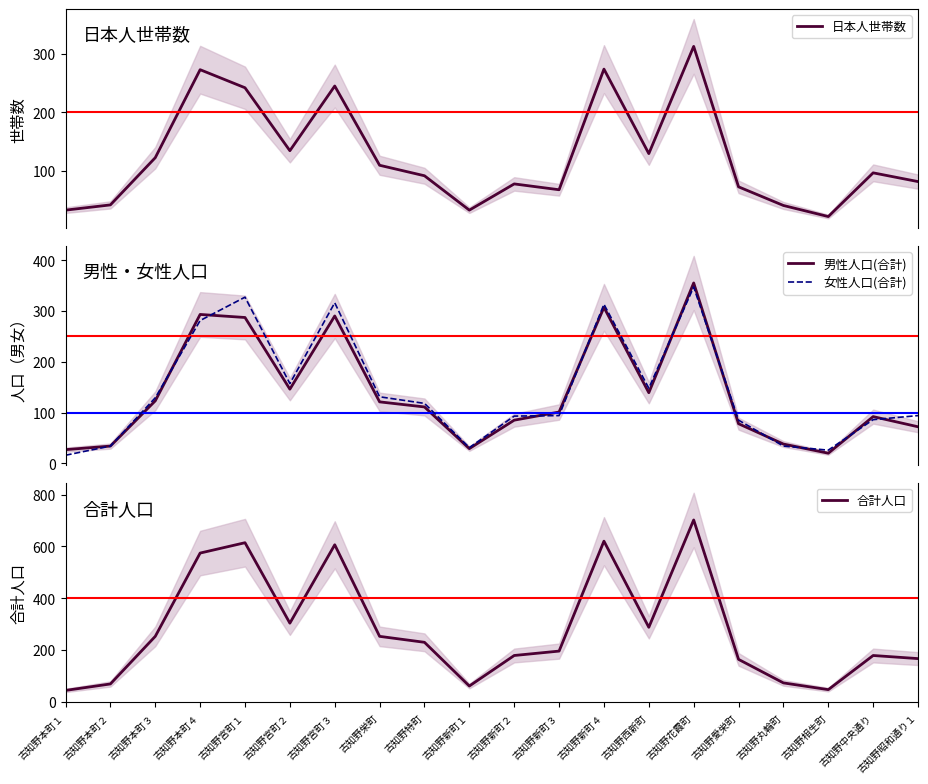

Is this an area chart (filled region under the line)?

No